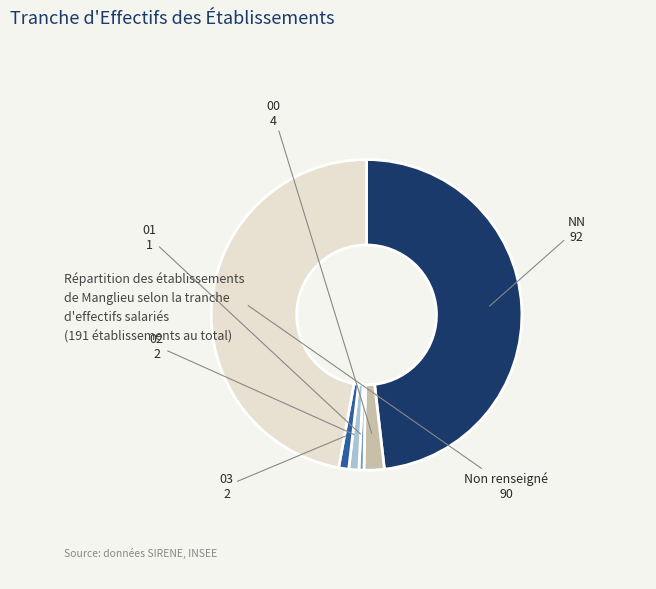

Is there any slice that represents more than half of the pie?

No